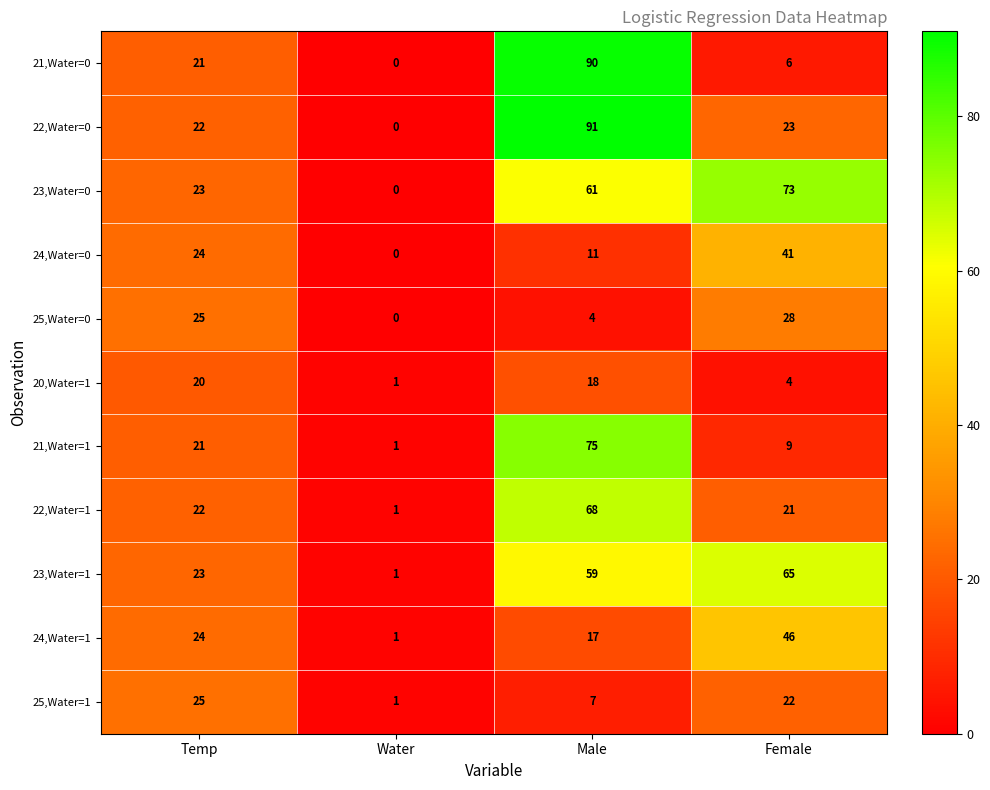

What is the greatest value displayed?

91